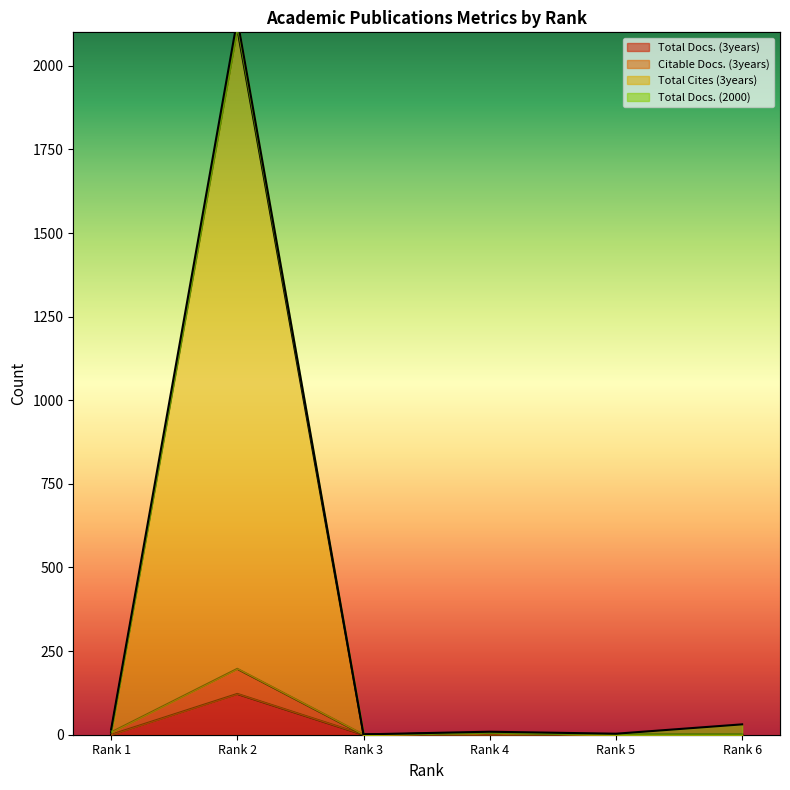

True or false: Citable Docs. (3years) and Total Cites (3years) intersect in this chart.

False